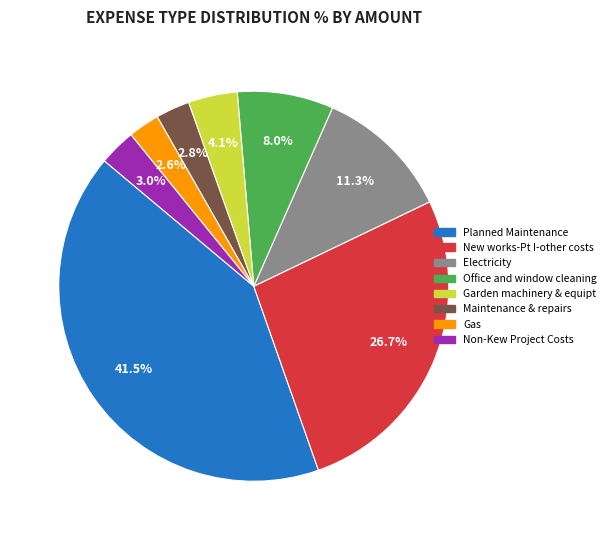

Is there a majority slice in this chart?

No